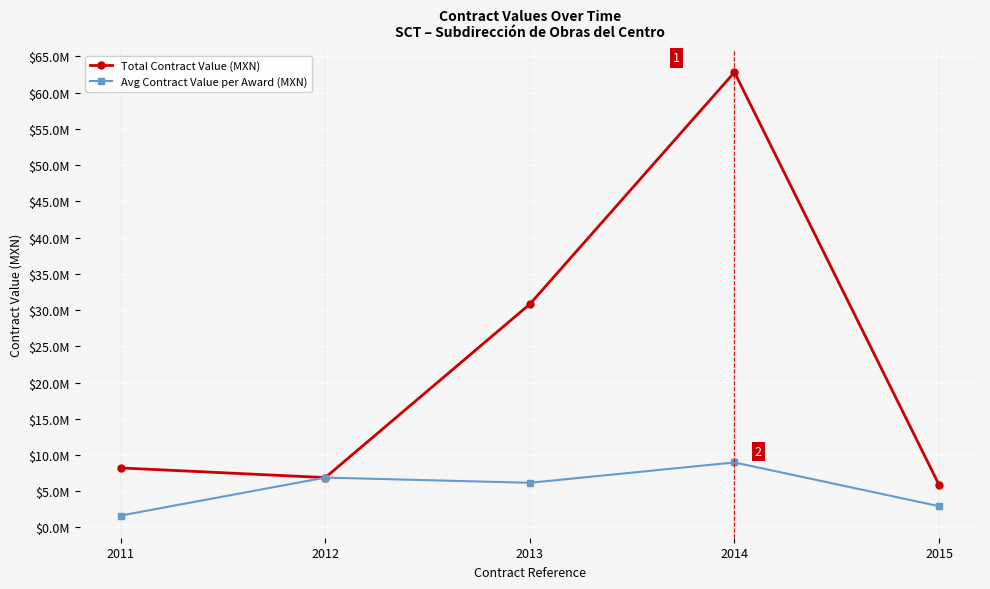

What are all the series names shown in the legend?

Total Contract Value (MXN), Avg Contract Value per Award (MXN)